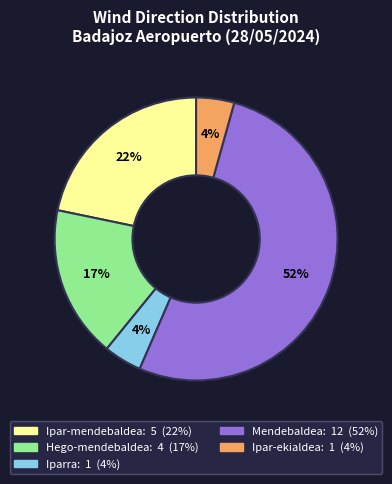

Is there any slice that represents more than half of the pie?

Yes